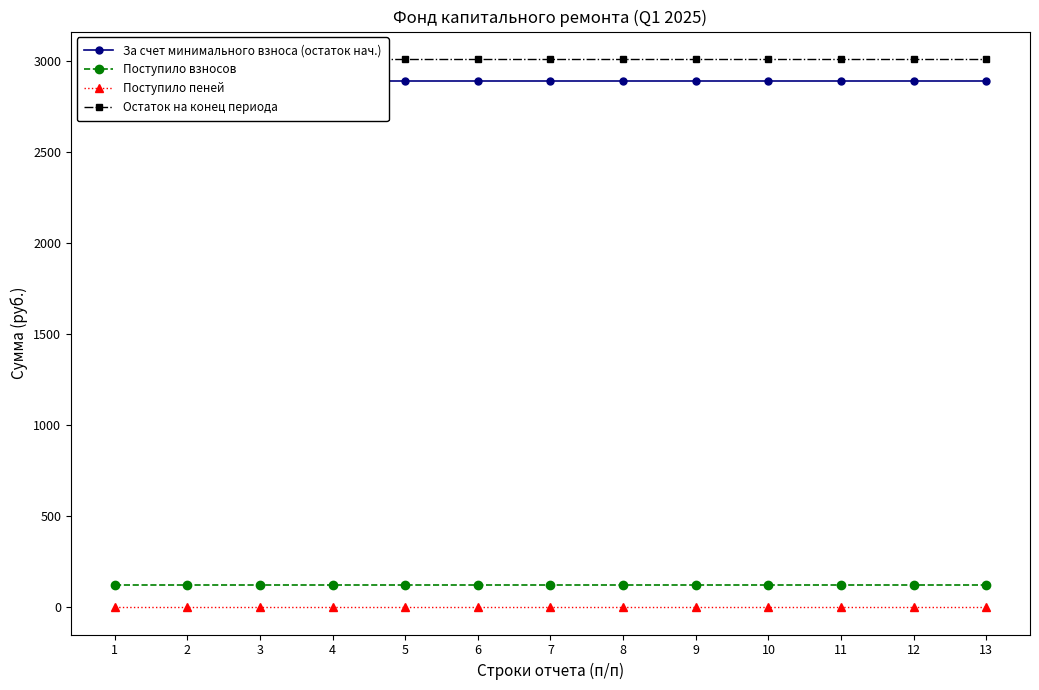

True or false: Остаток на конец периода has a value of 4981.3 at 2.

False